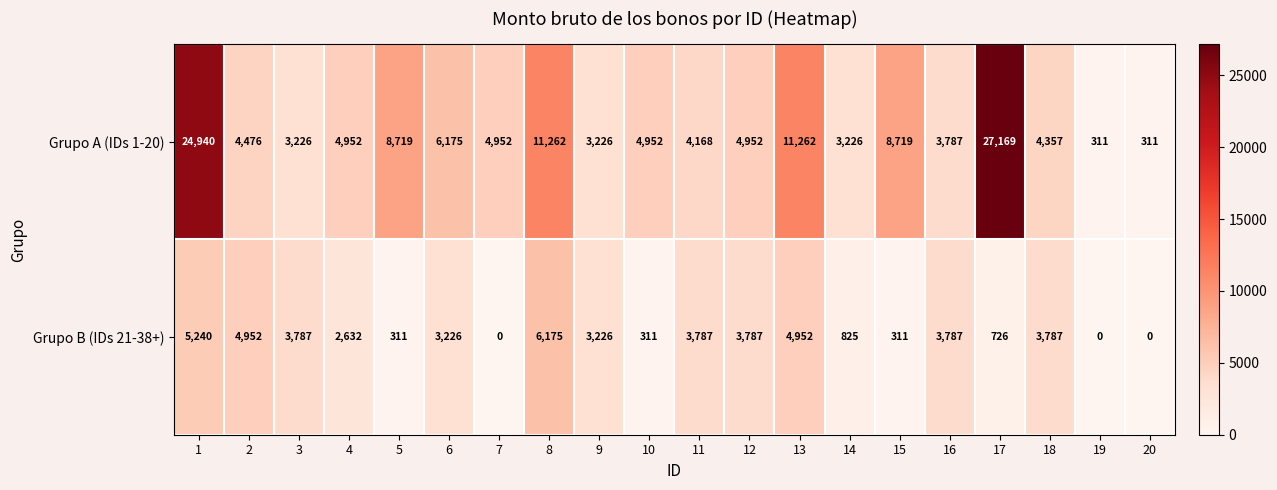

Read the Grupo A (IDs 1-20) value at 10.

4952